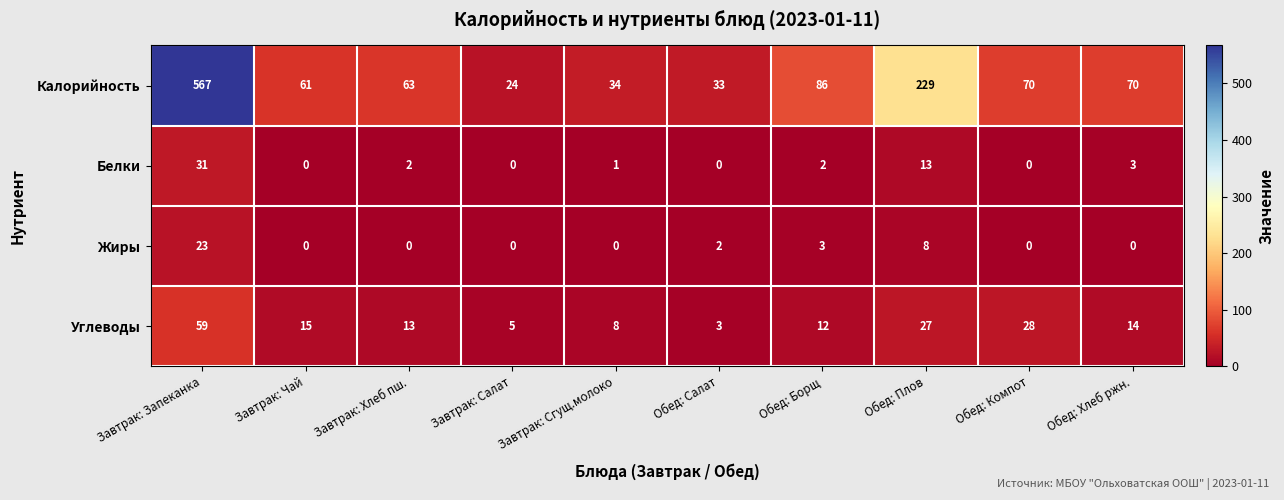

Which series has the widest spread of values?

Калорийность